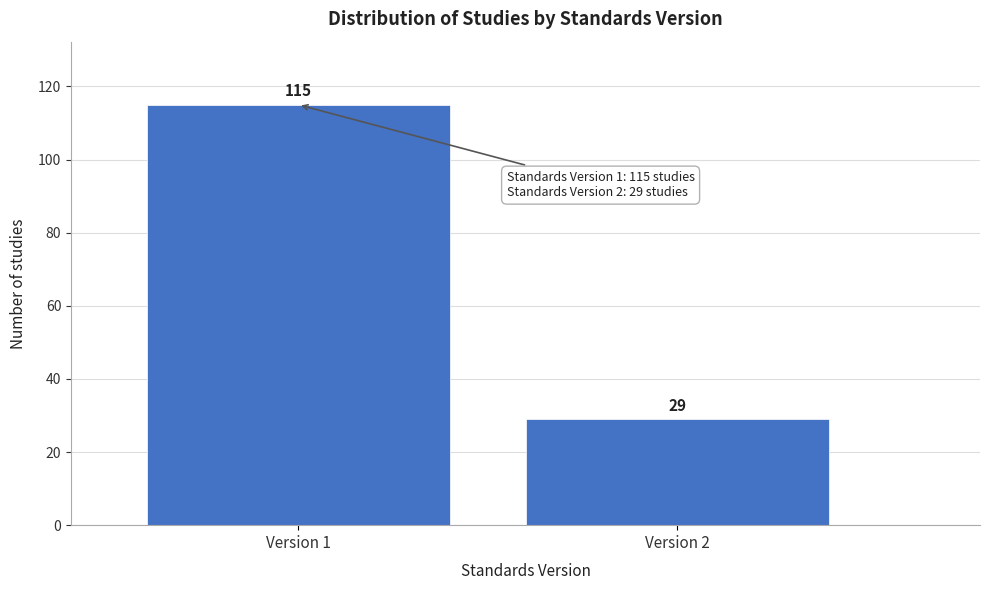

Reading left to right, extract all data points from this chart.

Version 1=115	Version 2=29